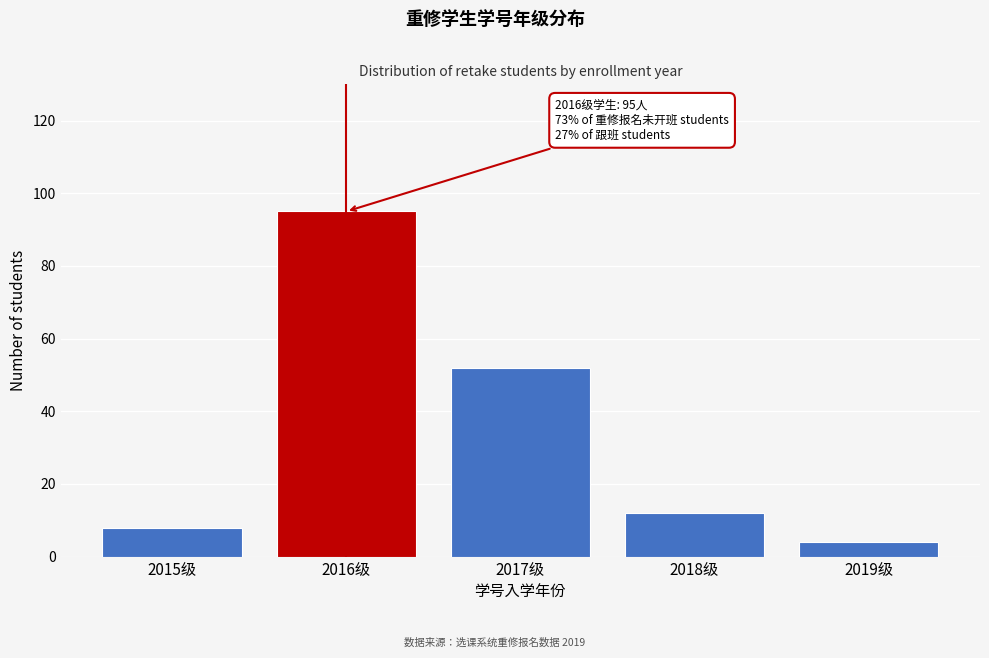

Reading left to right, list all the values displayed in this chart.

2015级=8	2016级=95	2017级=52	2018级=12	2019级=4